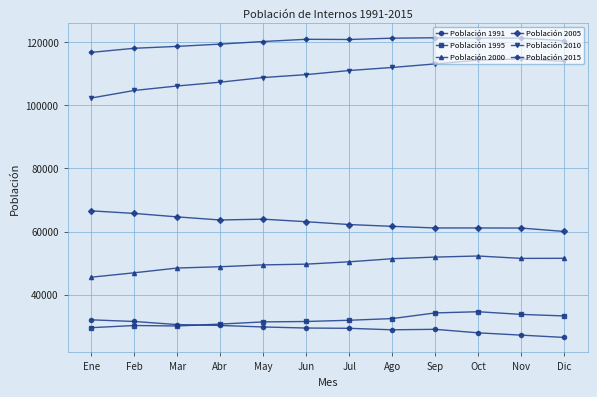

The Población 2005 series shows 90894 at Nov. True or false?

False